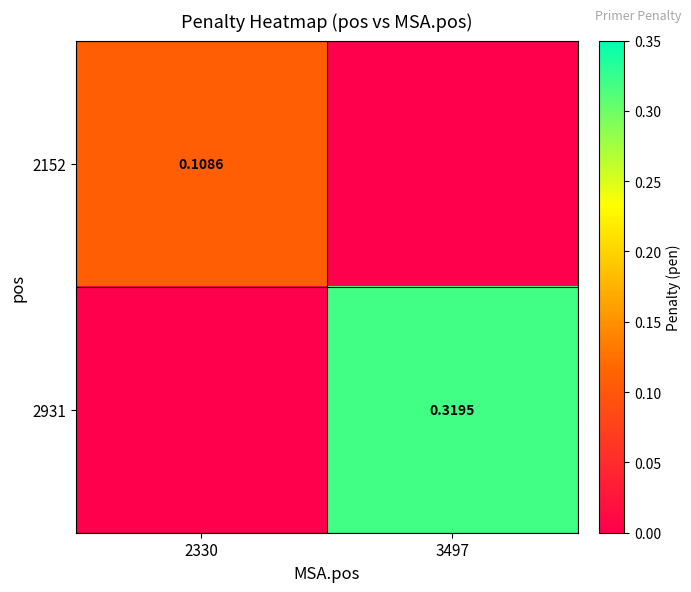

List the labels in order of 2152 value, largest first.

2330, 3497